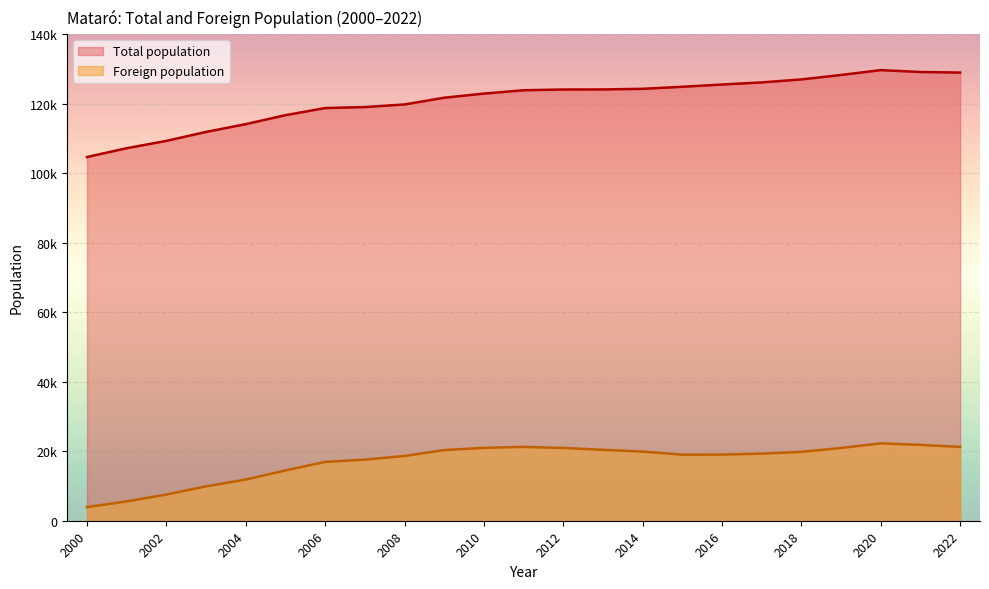

What is the difference between the second highest and minimum values in the Total population series?

24461